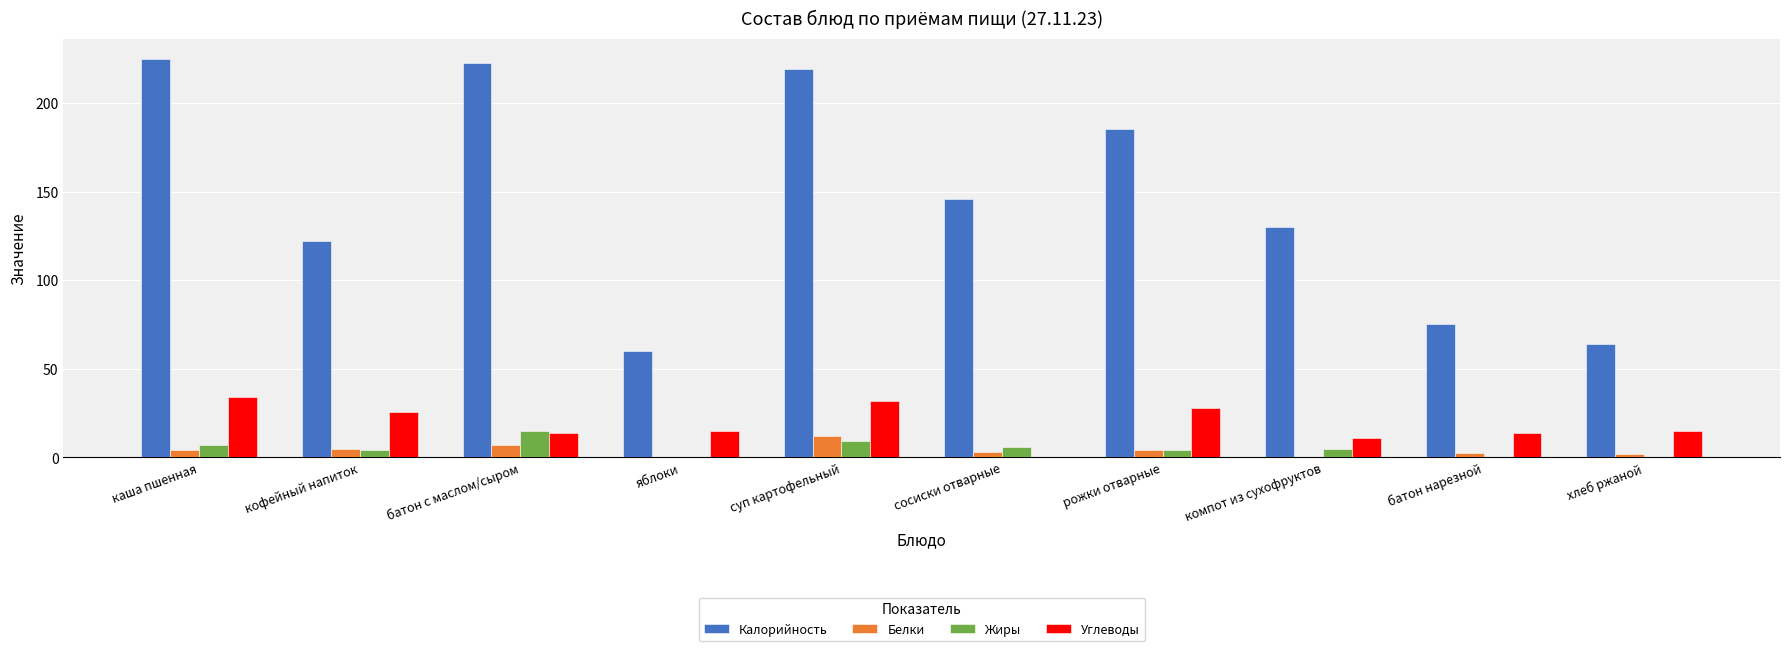

Which series has the widest spread of values?

Калорийность